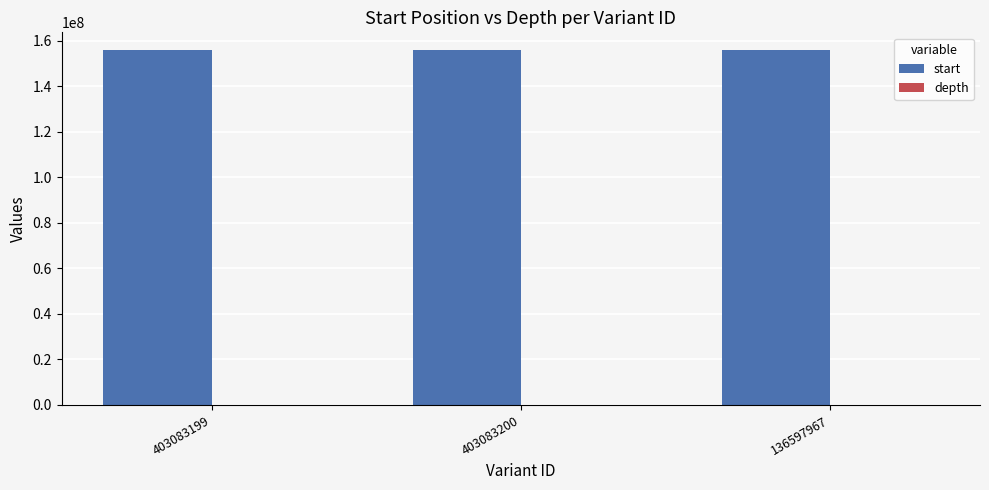

Which series has the largest total across all categories?

start